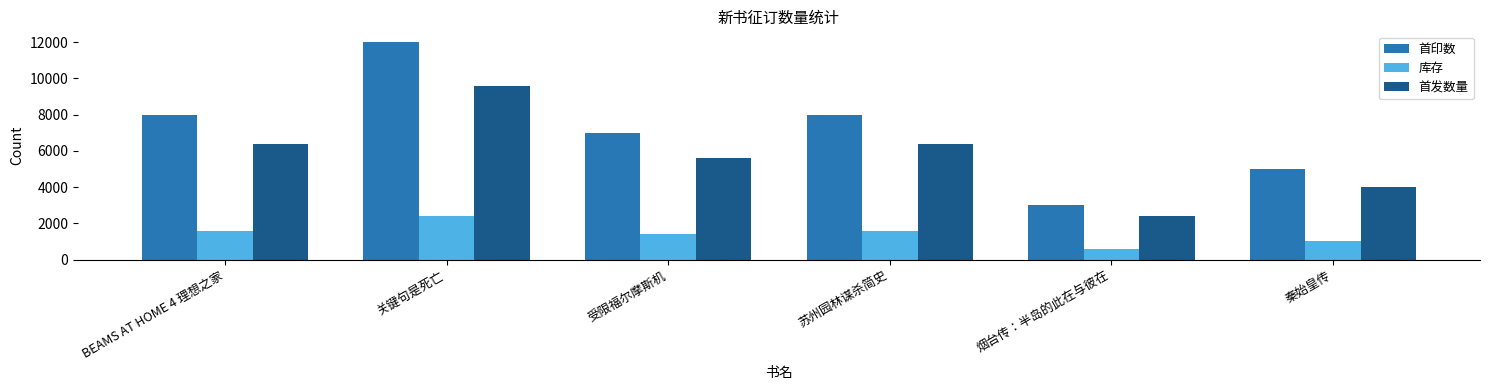

What is the label of the 3rd bar from the right?

苏州园林谋杀简史